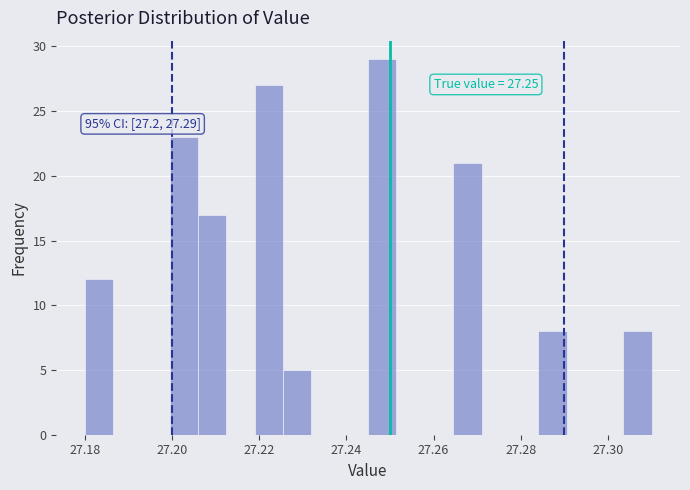

Around what value on the x-axis is the tallest bar? Give the approximate position of its centre, as read against the axis.

27.248